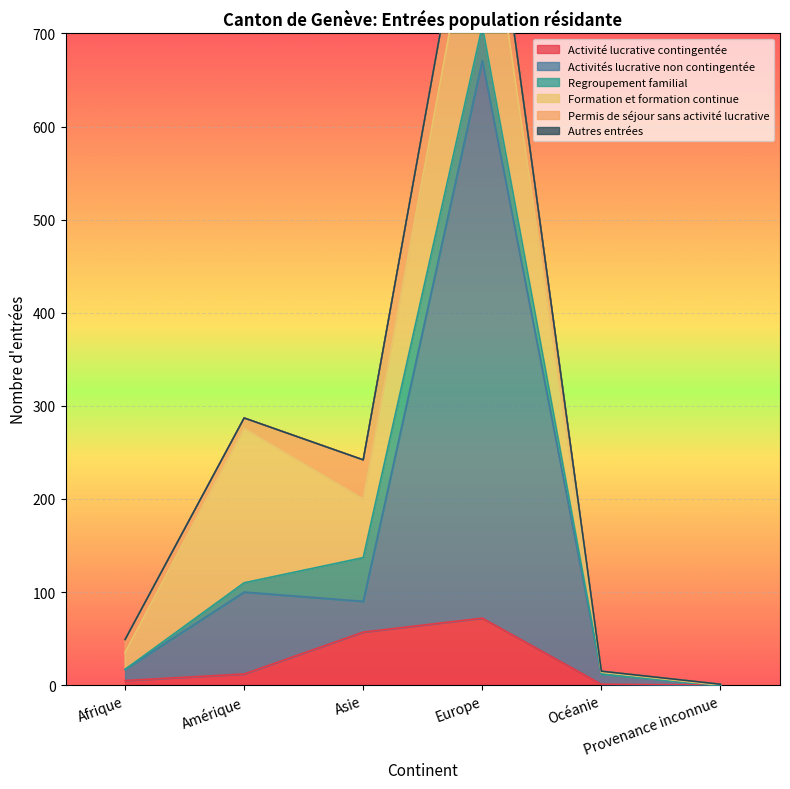

What are all the series names shown in the legend?

Activité lucrative contingentée, Activités lucrative non contingentée, Regroupement familial, Formation et formation continue, Permis de séjour sans activité lucrative, Autres entrées